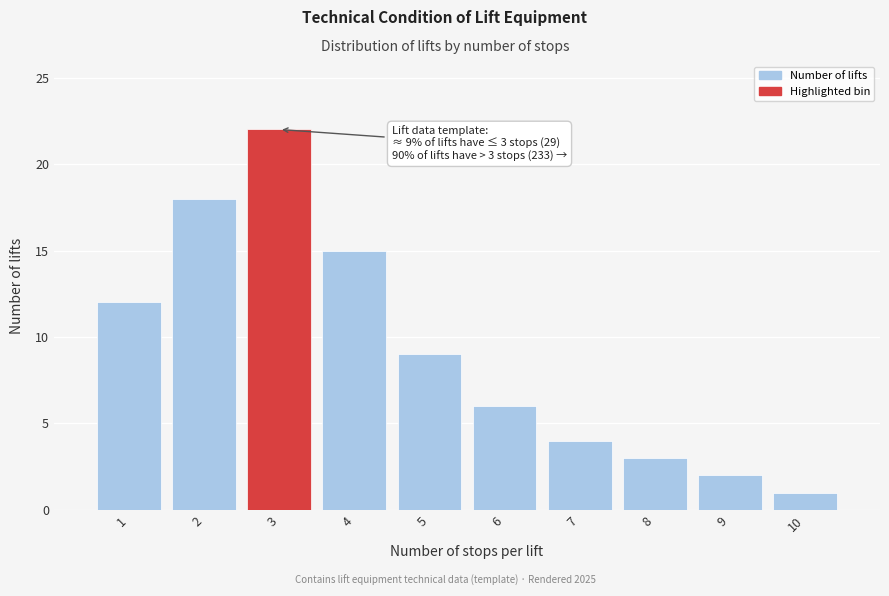

Reading right to left, extract all data points from this chart.

1	2	3	4	6	9	15	22	18	12